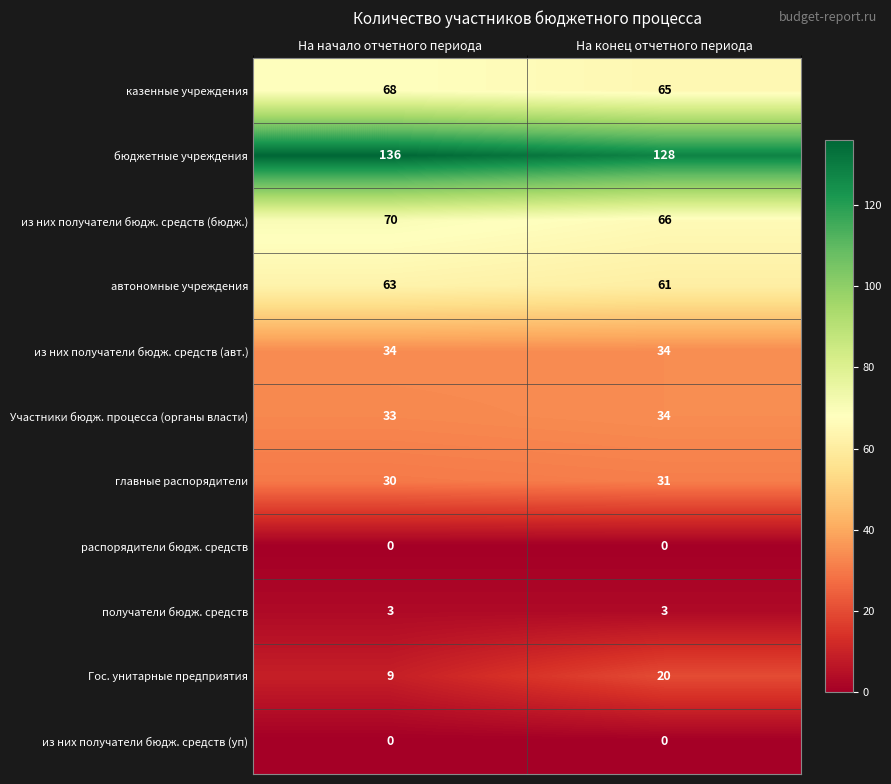

At which label is казенные учреждения closest to 66?

На конец отчетного периода